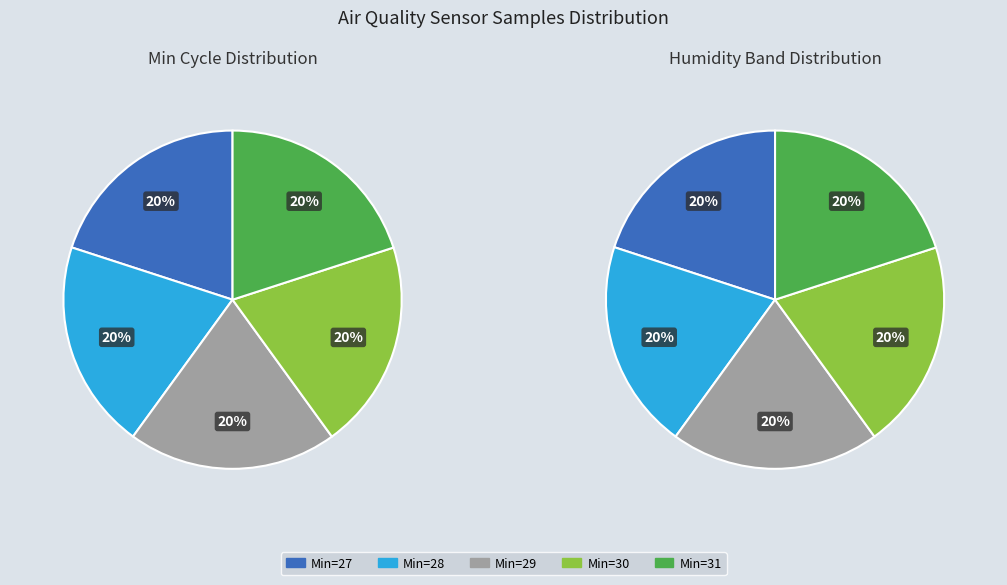

Does 31 represent more than half of the total?

No